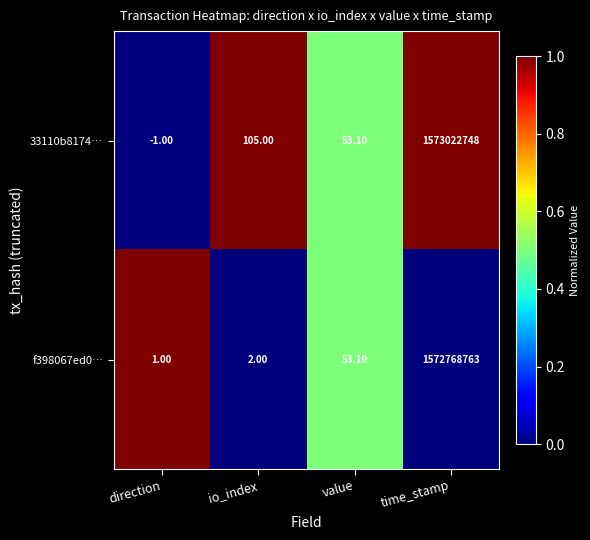

Rank the series by their maximum value, from highest to lowest.

33110b8174…, f398067ed0…